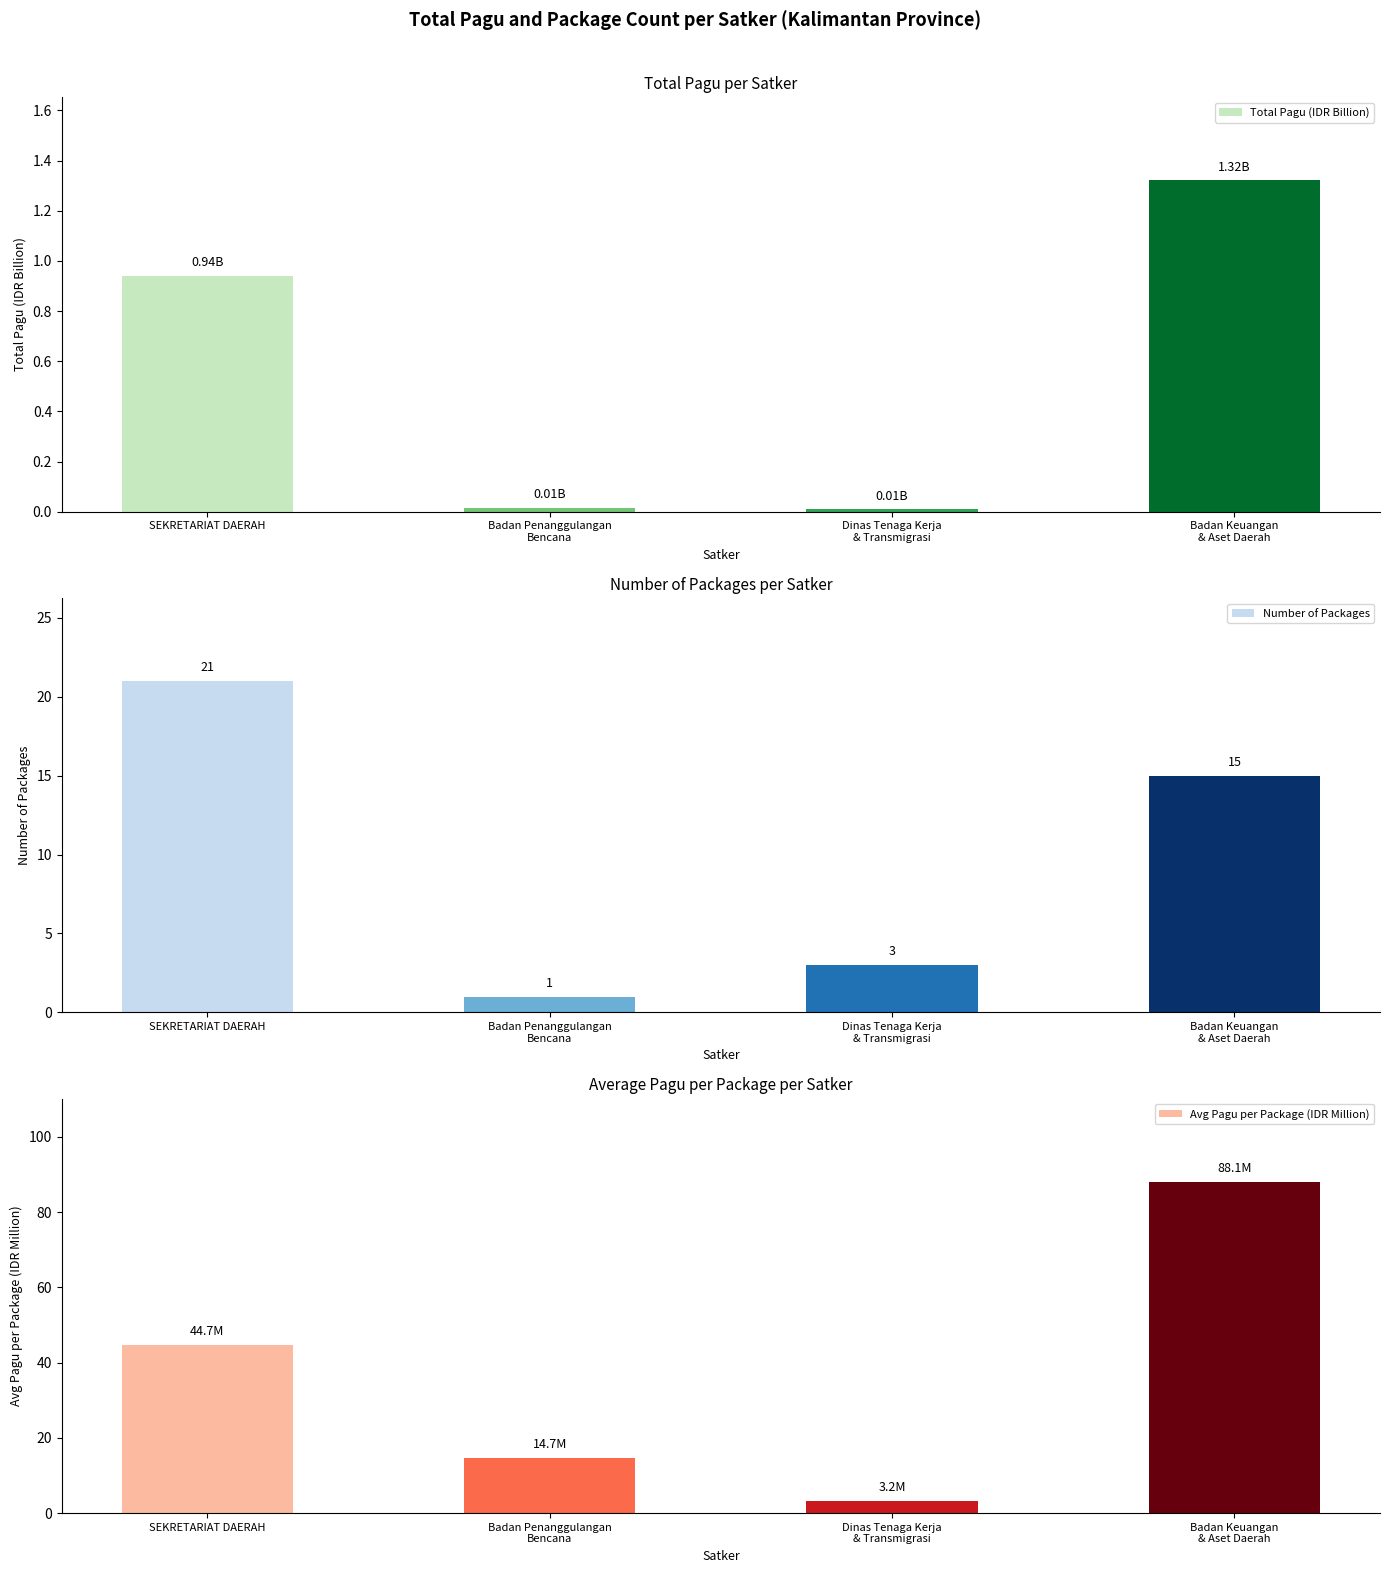

Which series changed the most between Badan Penanggulangan
Bencana and Badan Keuangan
& Aset Daerah?

Avg Pagu per Package (IDR Million)